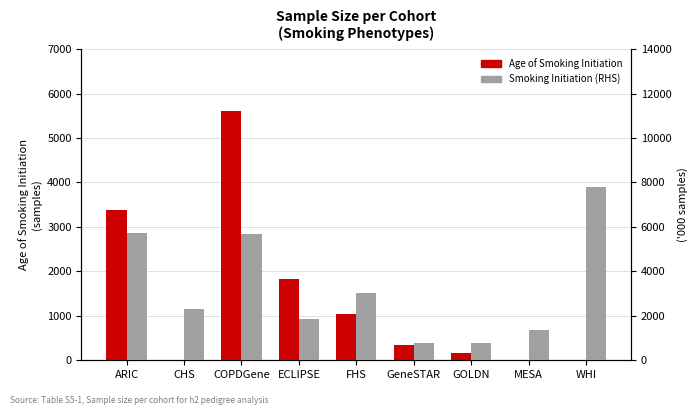

What is the sum of the Smoking Initiation (RHS) values at ECLIPSE and GeneSTAR?

2674